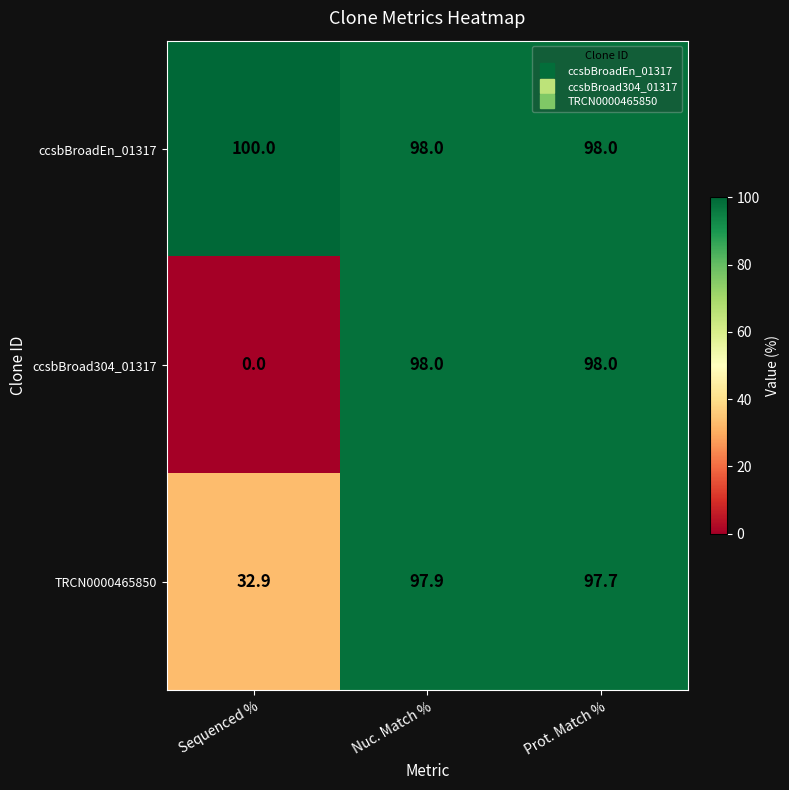

Which series has the largest range (max minus min)?

ccsbBroad304_01317